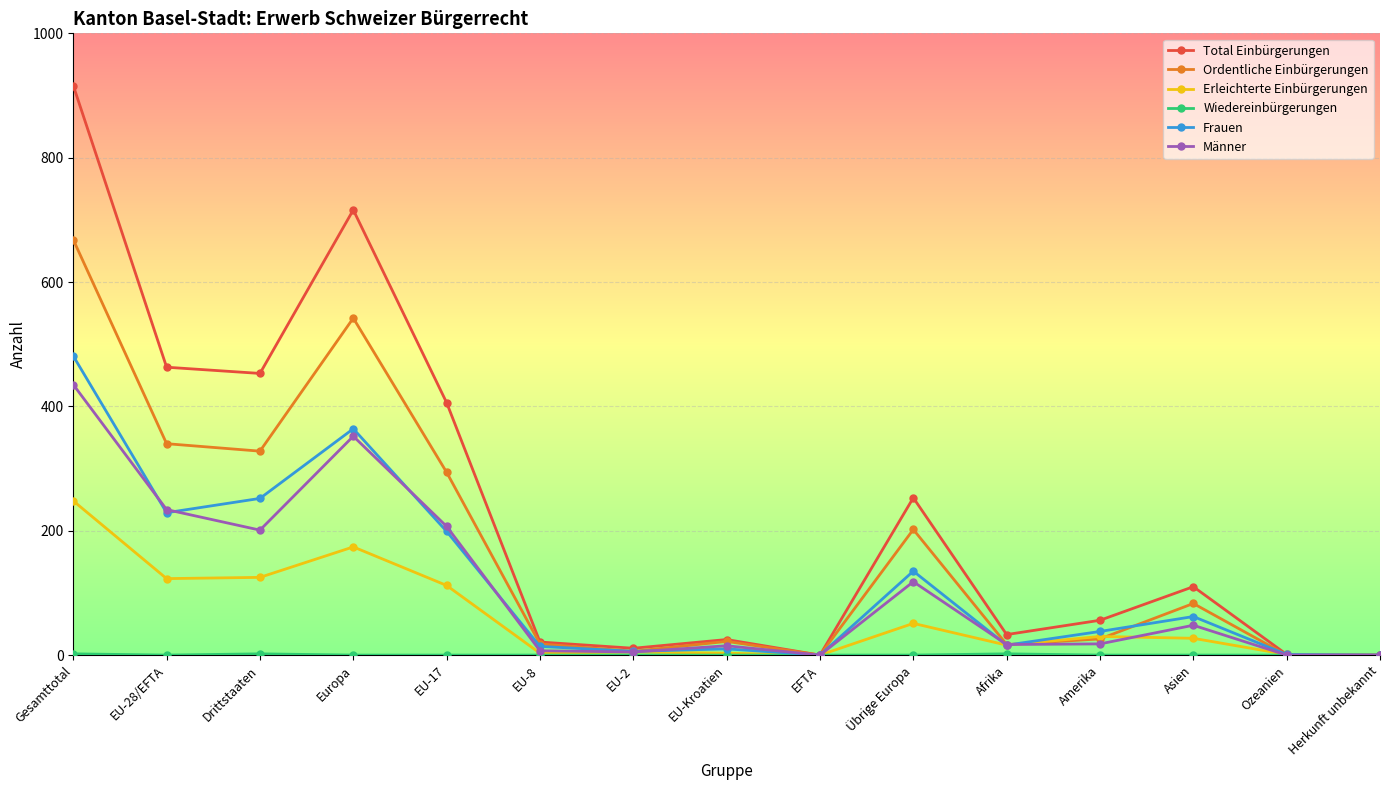

What is the label of the 12th point from the right?

Europa